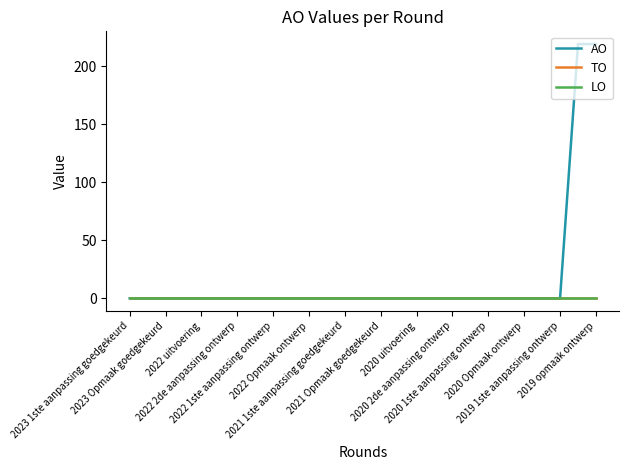

Which series has the widest spread of values?

AO